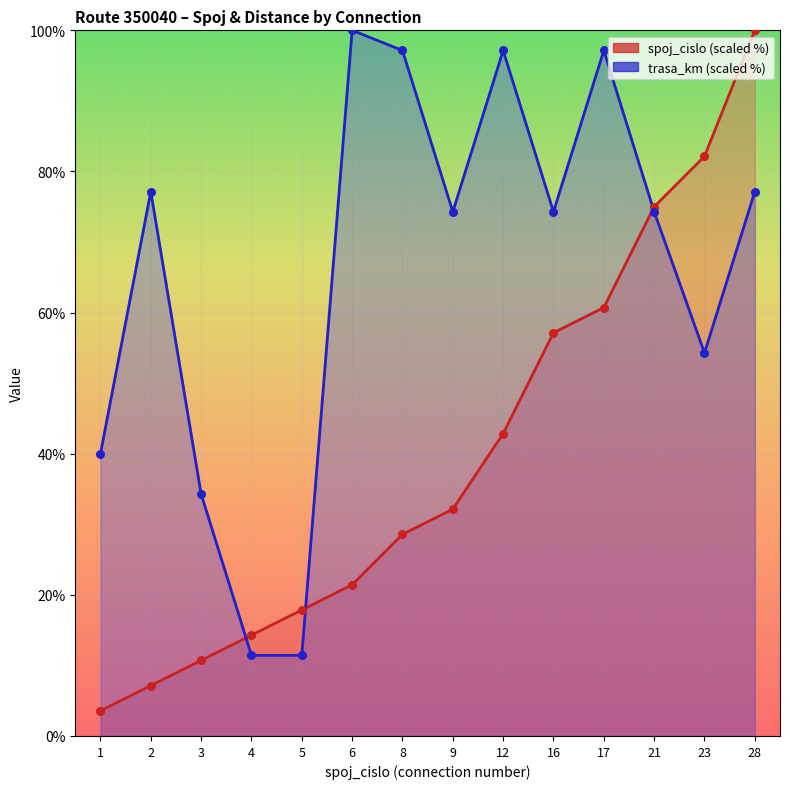

Which series has the widest spread of Y values?

spoj_cislo